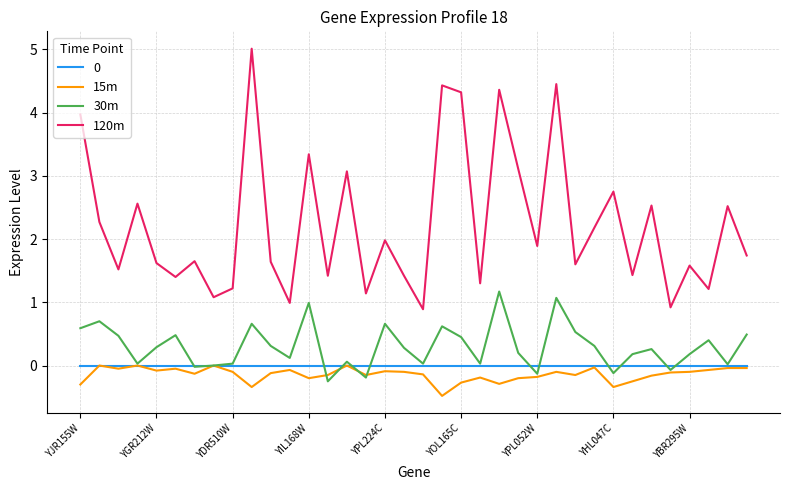

What is the smallest value displayed?

-0.5